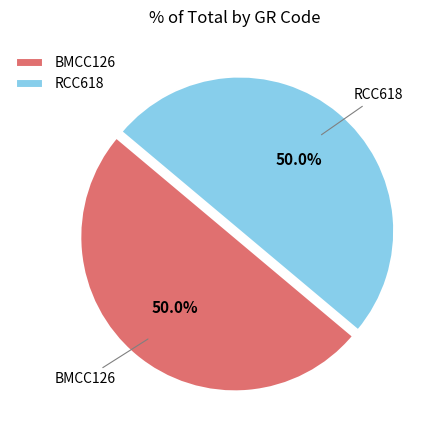

To the nearest percent, what is the average slice percentage?

50%